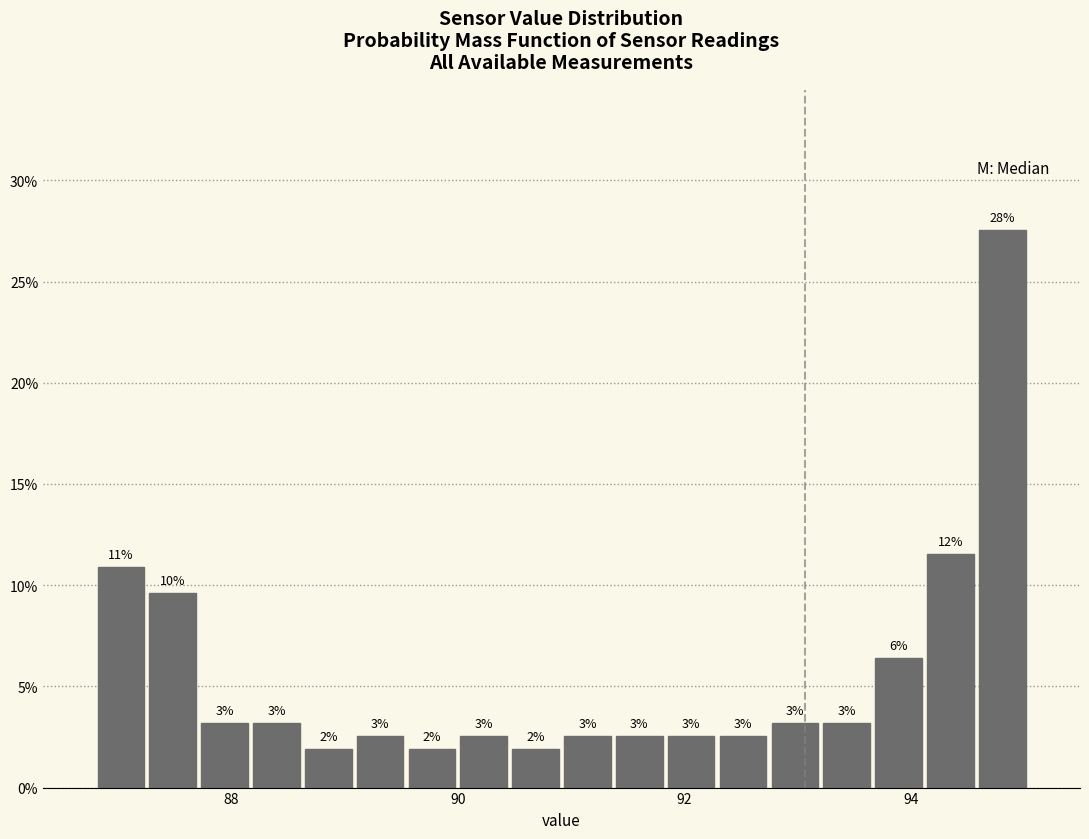

Read against the x-axis, roughly where is the centre of the tallest bar?

94.8